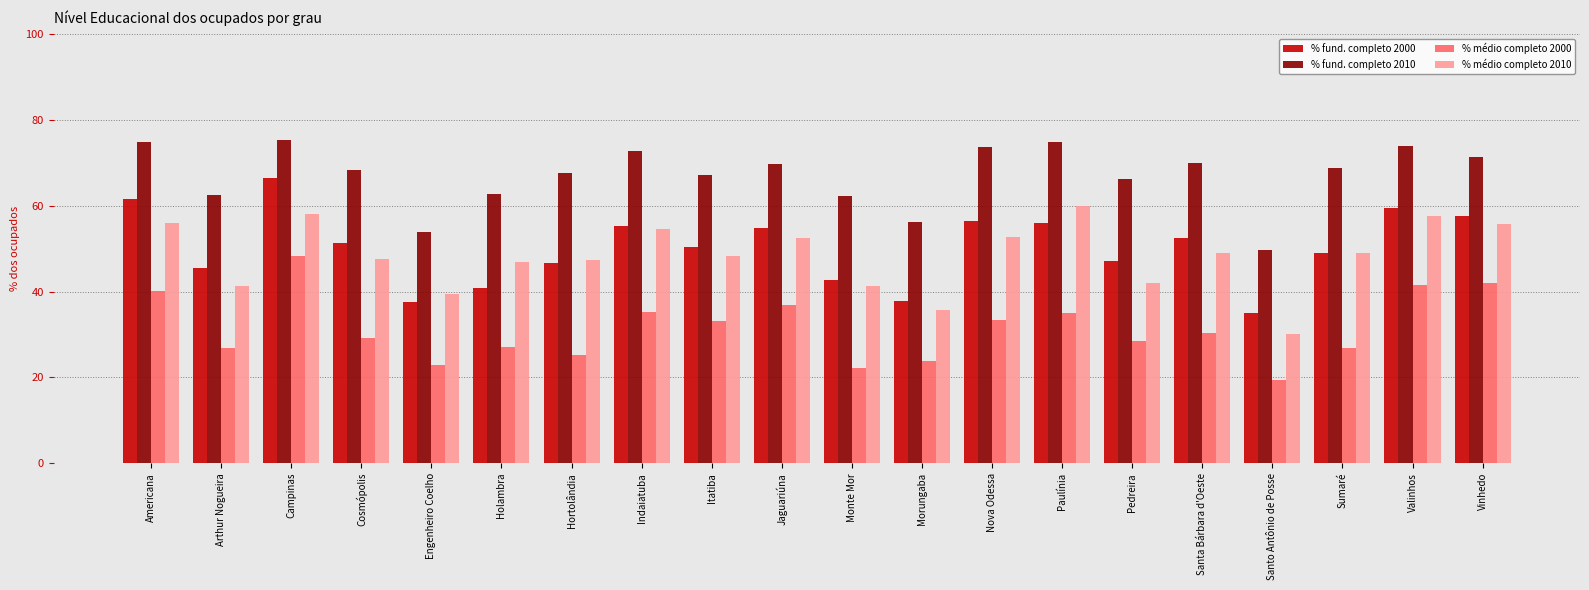

Rank the series by their maximum value, from lowest to highest.

% médio completo 2000, % médio completo 2010, % fund. completo 2000, % fund. completo 2010